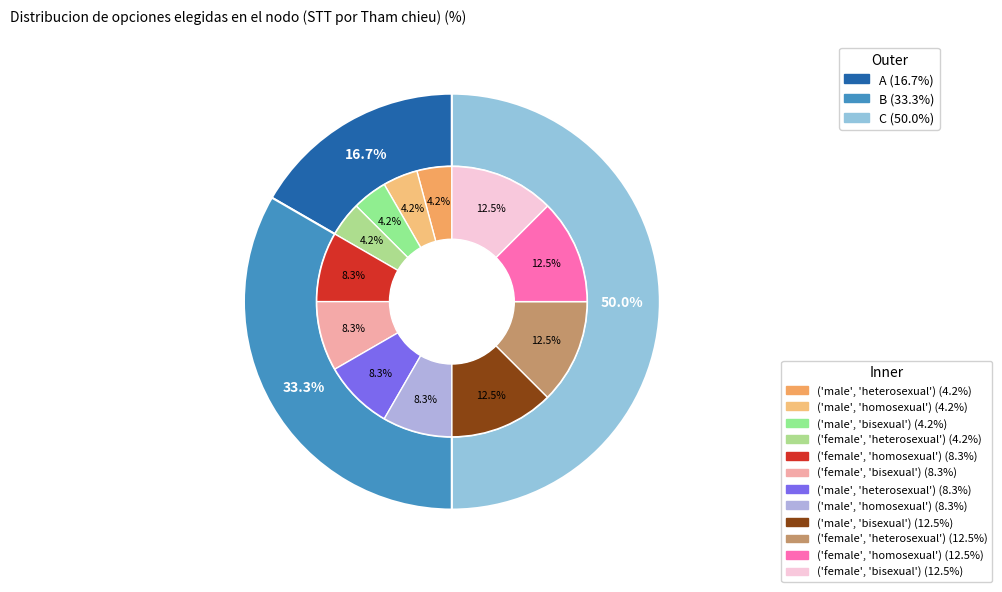

Which slice is the smallest?

A